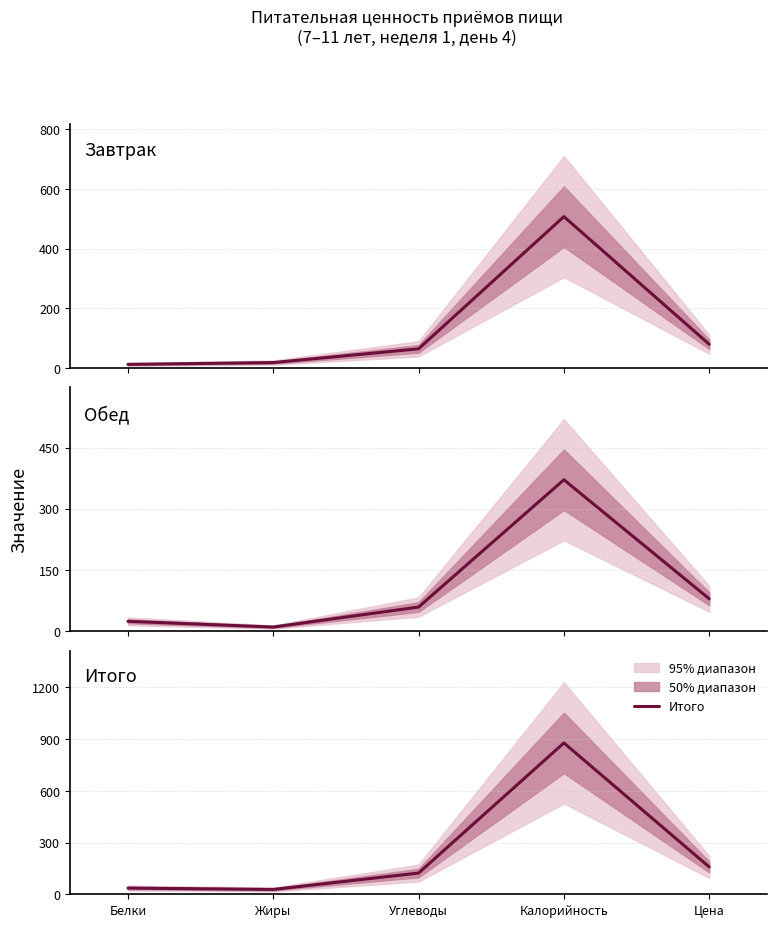

What is the label of the 4th point from the right?

Жиры